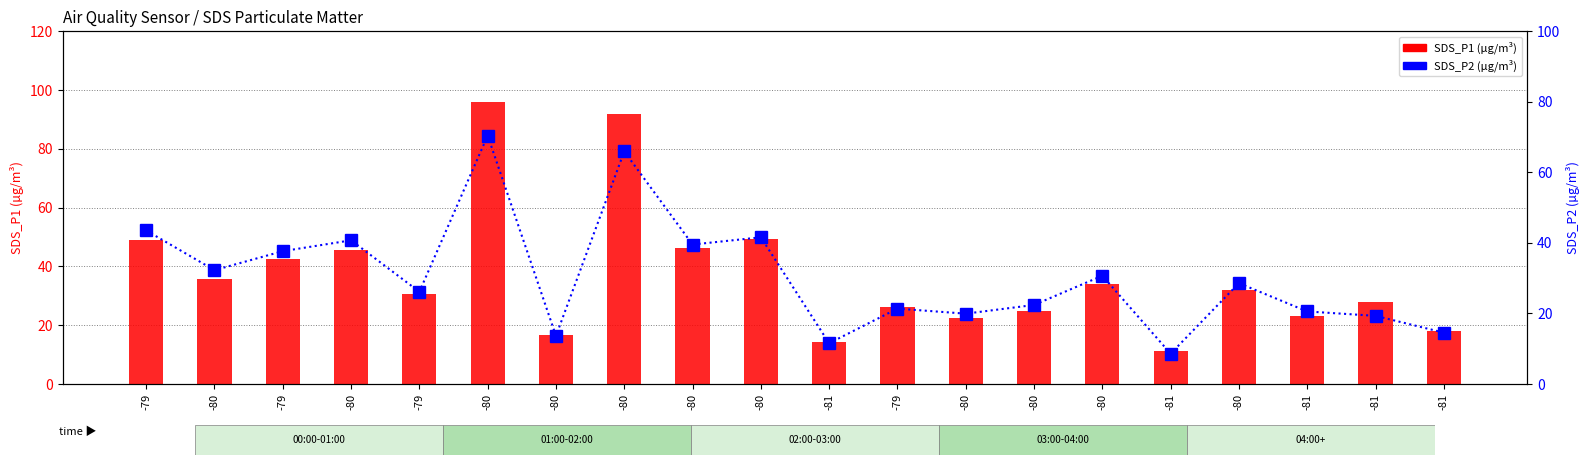

What is the sum of all SDS_P2 values?

609.3